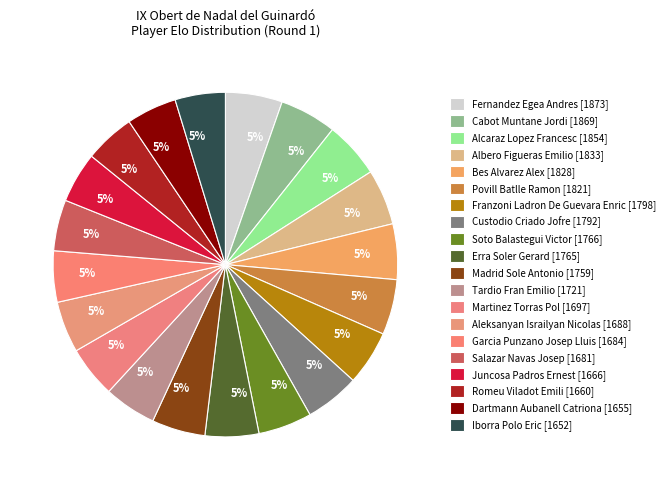

Rank the categories by value from highest to lowest.

1873, 1869, 1854, 1833, 1828, 1821, 1798, 1792, 1766, 1765, 1759, 1721, 1697, 1688, 1684, 1681, 1666, 1660, 1655, 1652